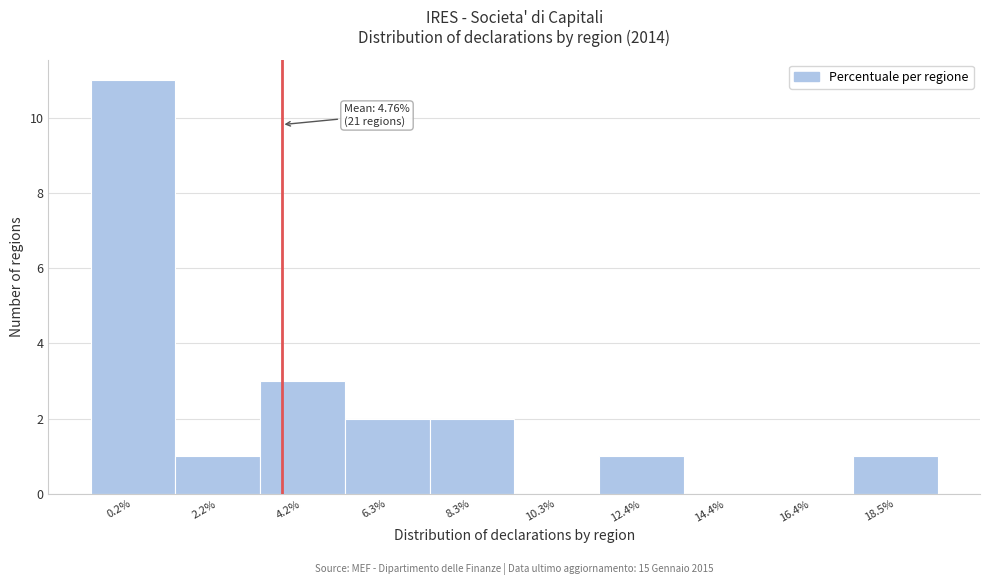

Reading left to right, list all the values displayed in this chart.

0.2%=11	2.2%=1	4.2%=3	6.3%=2	8.3%=2	10.3%=0	12.4%=1	14.4%=0	16.4%=0	18.5%=1